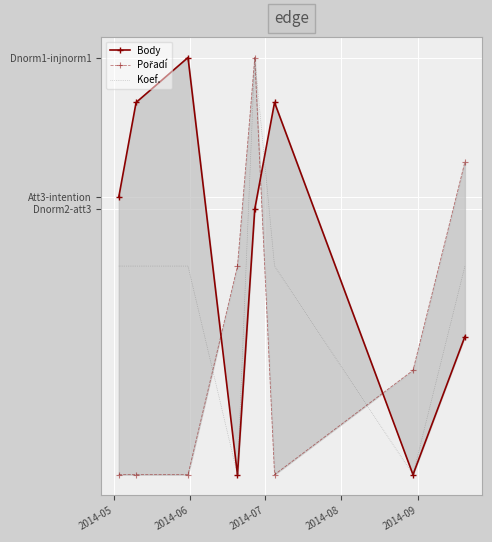

Which series has the largest total across all categories?

Body